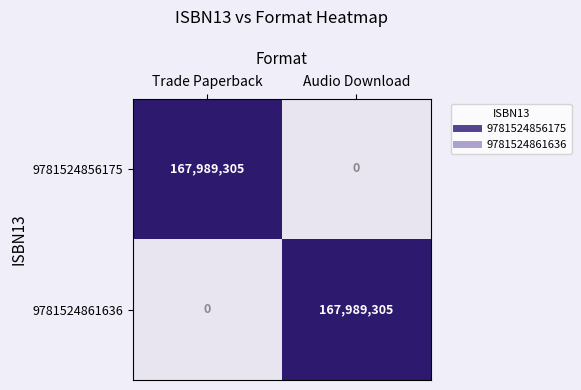

How many data points does each series have?

2